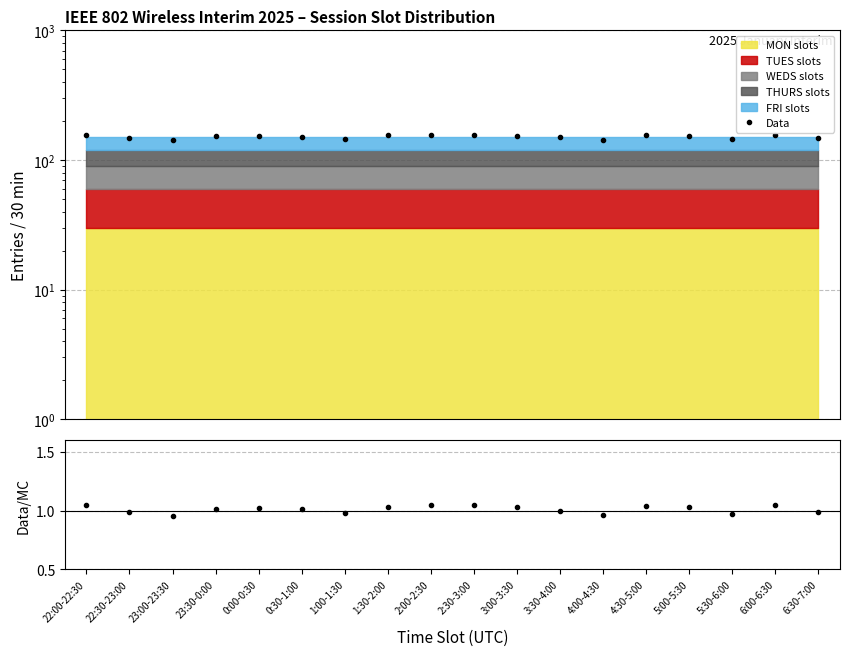

At which category does Data/MC reach its first local peak?

0:00-0:30